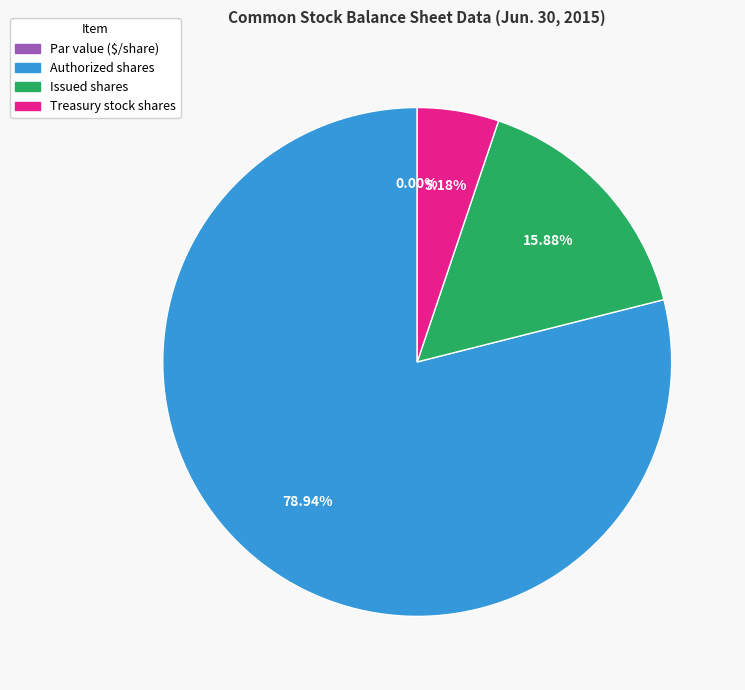

What is the ratio of the value at Authorized shares to the value at Treasury stock shares?

15.2